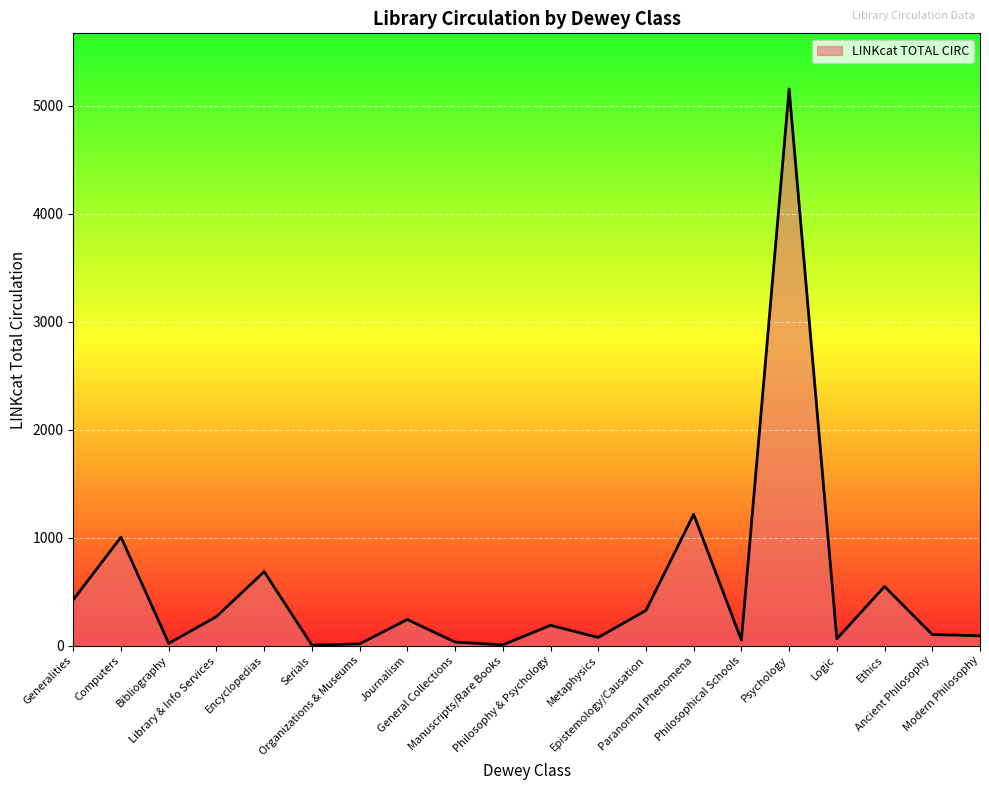

What is the greatest value displayed?

5155